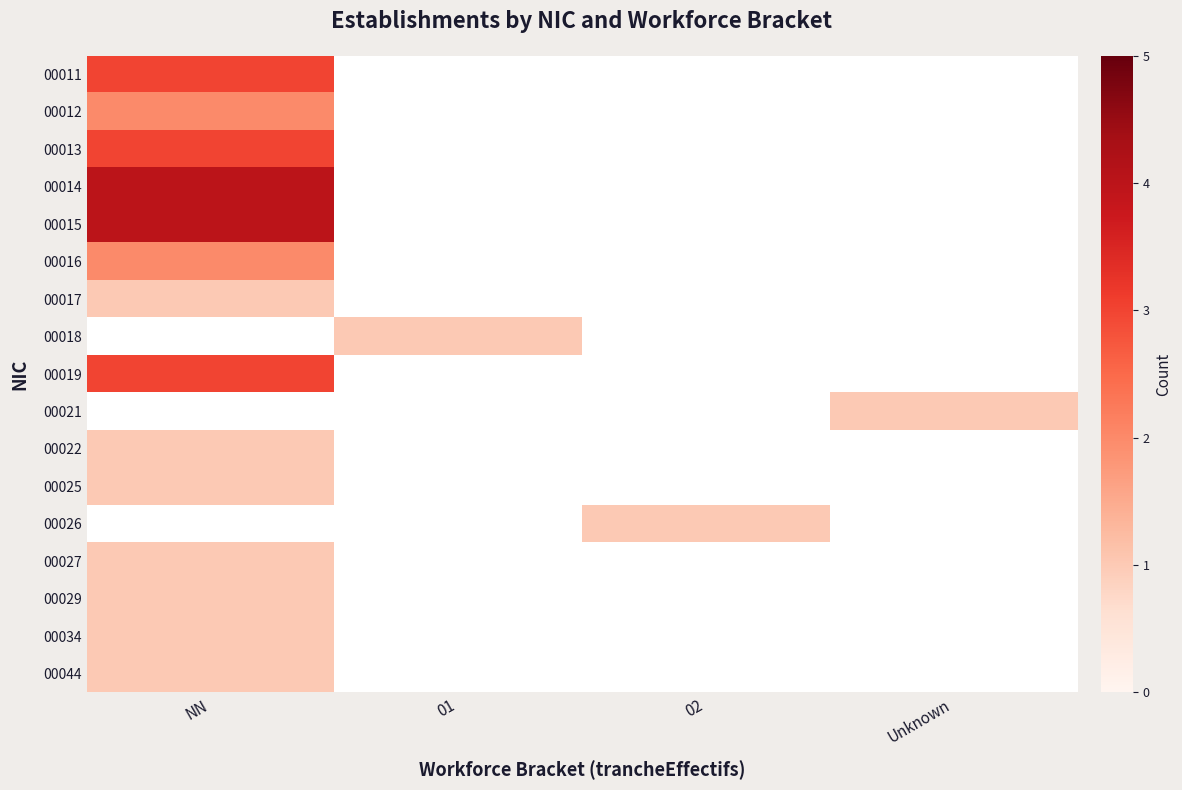

Rank the series by their maximum value, from lowest to highest.

00017, 00022, 00025, 00027, 00029, 00034, 00044, 00012, 00016, 00011, 00013, 00019, 00014, 00015, 00018, 00021, 00026